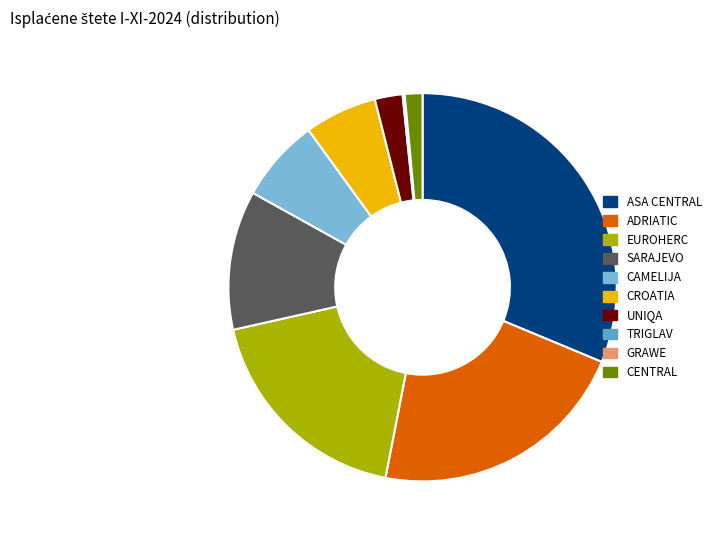

Approximately how many times larger is the value at CAMELIJA compared to EUROHERC?

0.4